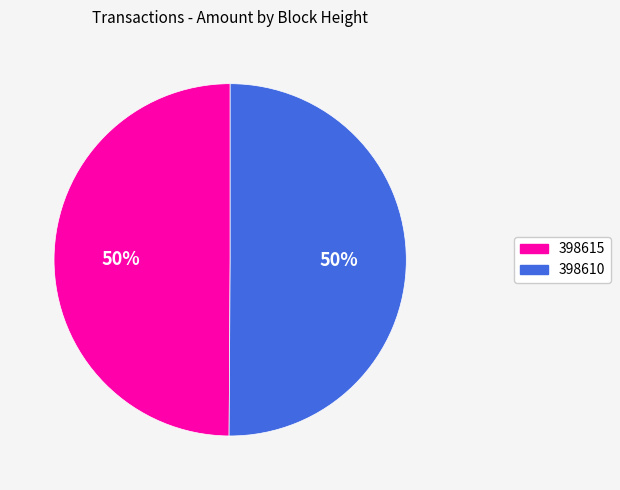

To the nearest percent, what portion does 398615 represent?

50%